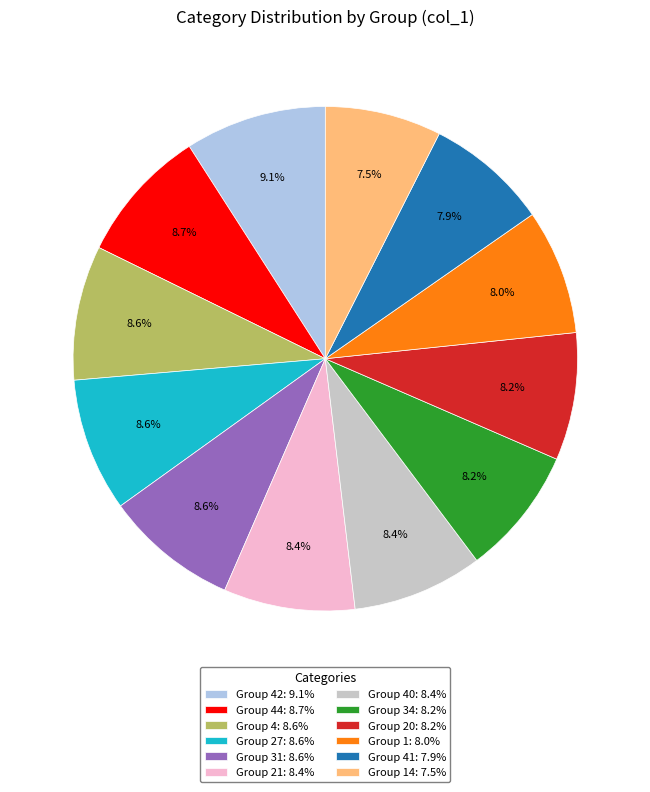

How much of the chart is everything except Group 21: 8.4%?

91.6%